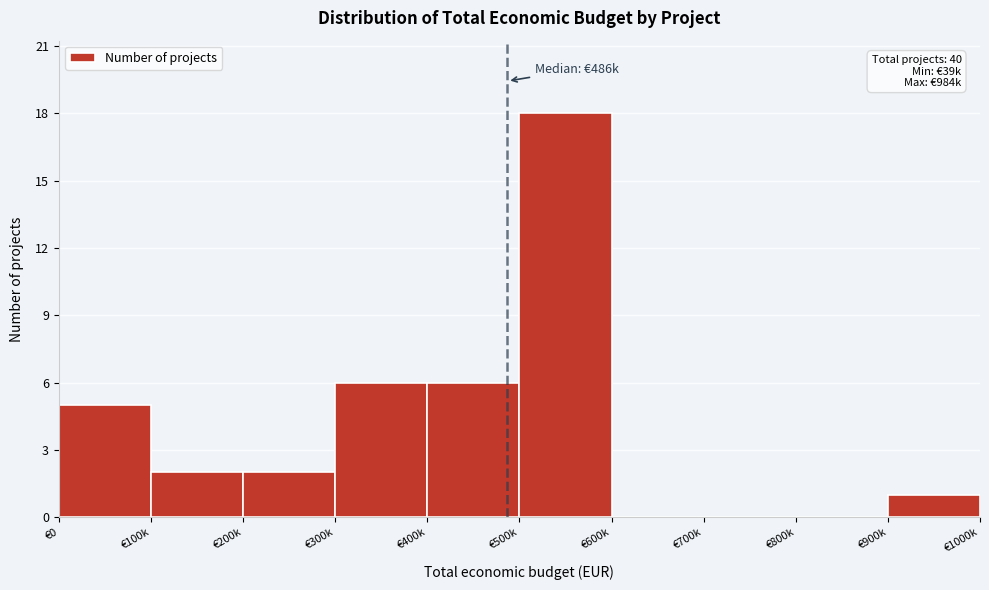

Reading left to right, extract all data points from this chart.

€0=5	€100k=2	€200k=2	€300k=6	€400k=6	€500k=18	€600k=0	€700k=0	€800k=0	€900k=1